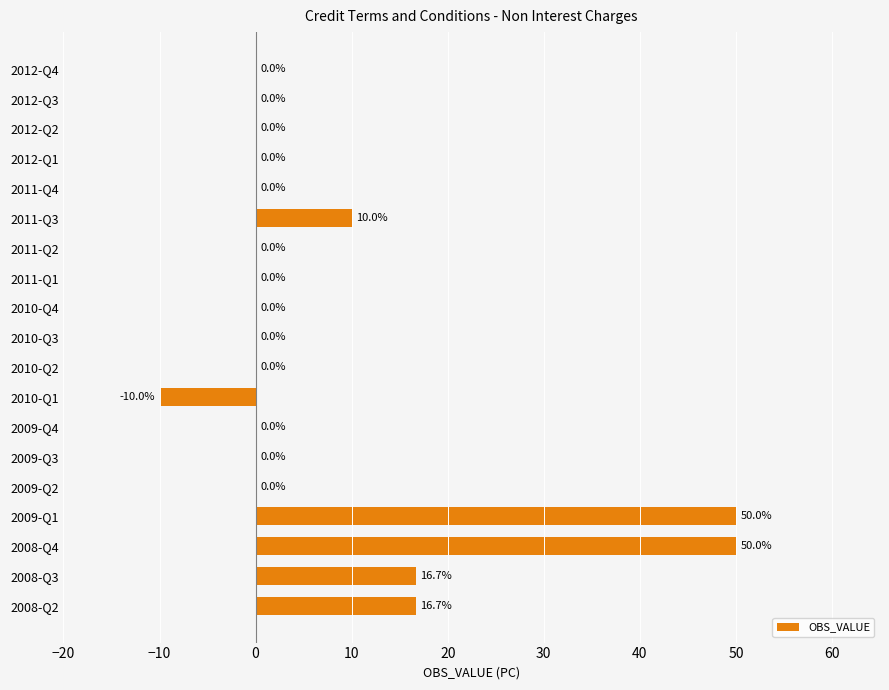

Are the bars grouped side by side (vs. stacked)?

No